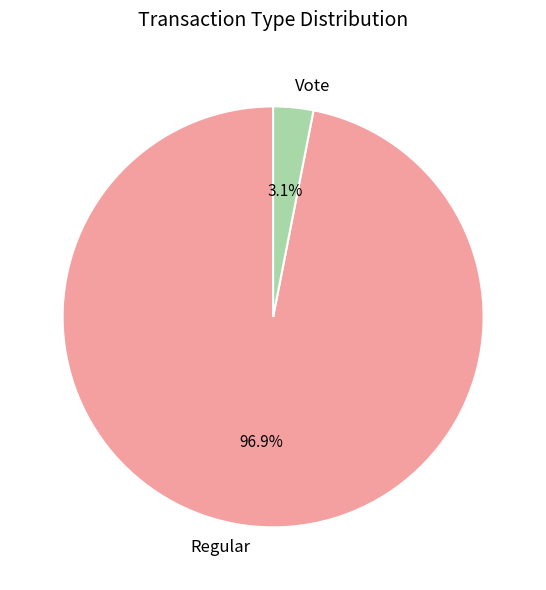

Is it true that Vote is 3% of the pie?

True